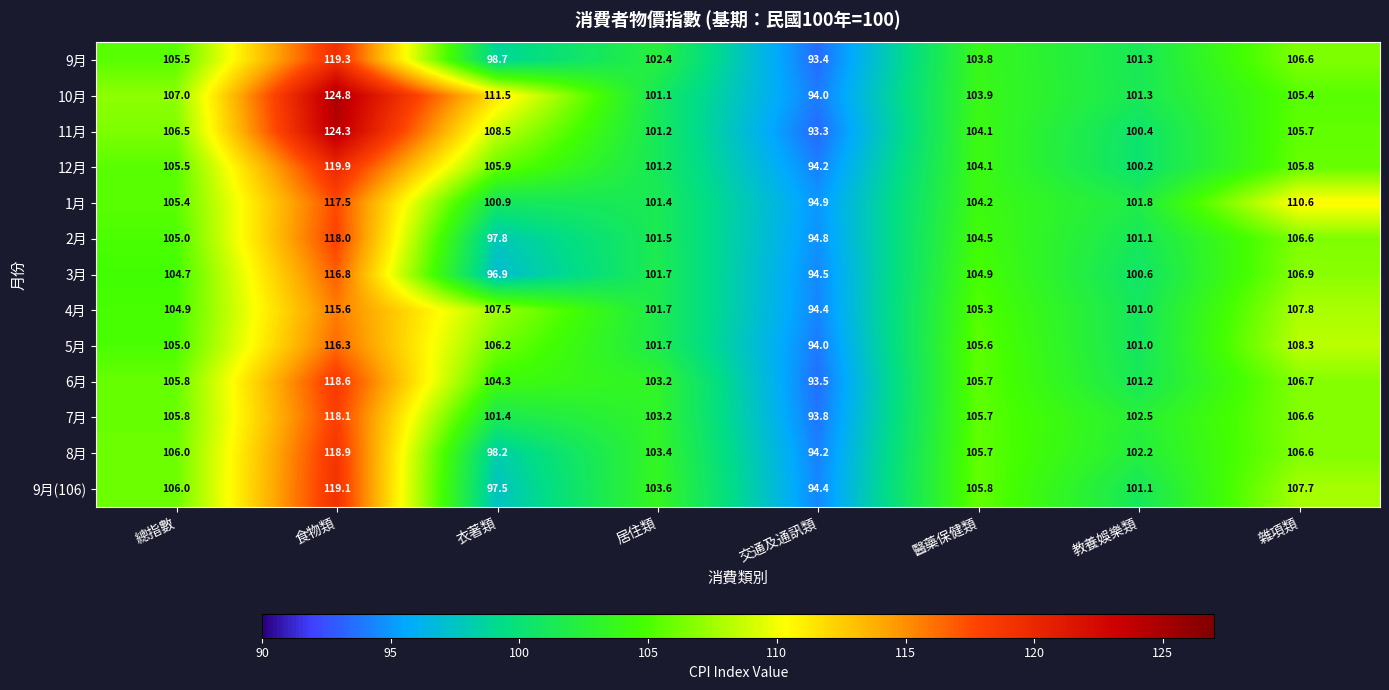

What is the greatest value displayed?

124.8